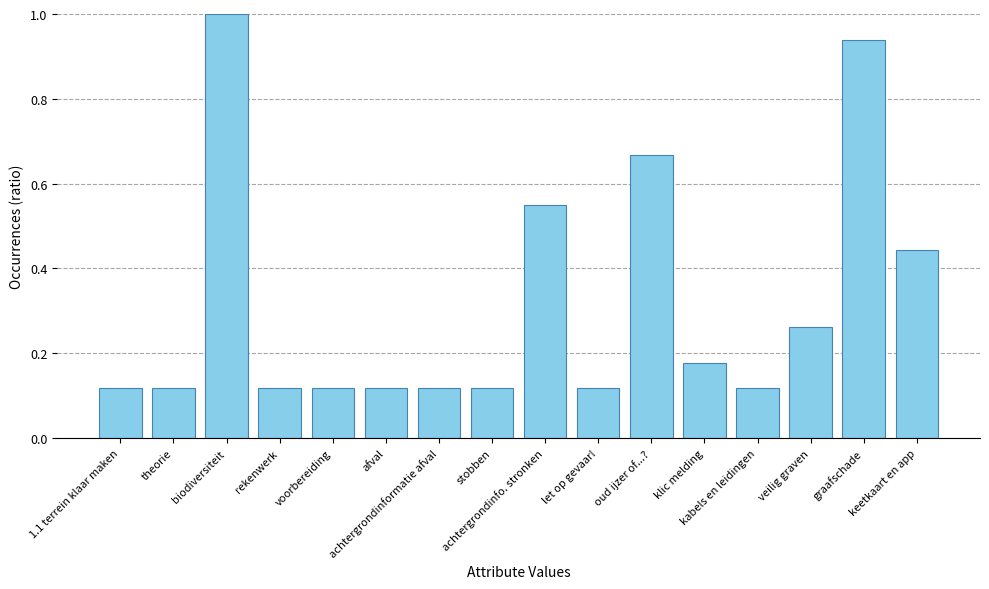

What is the sum of all values?

5.1